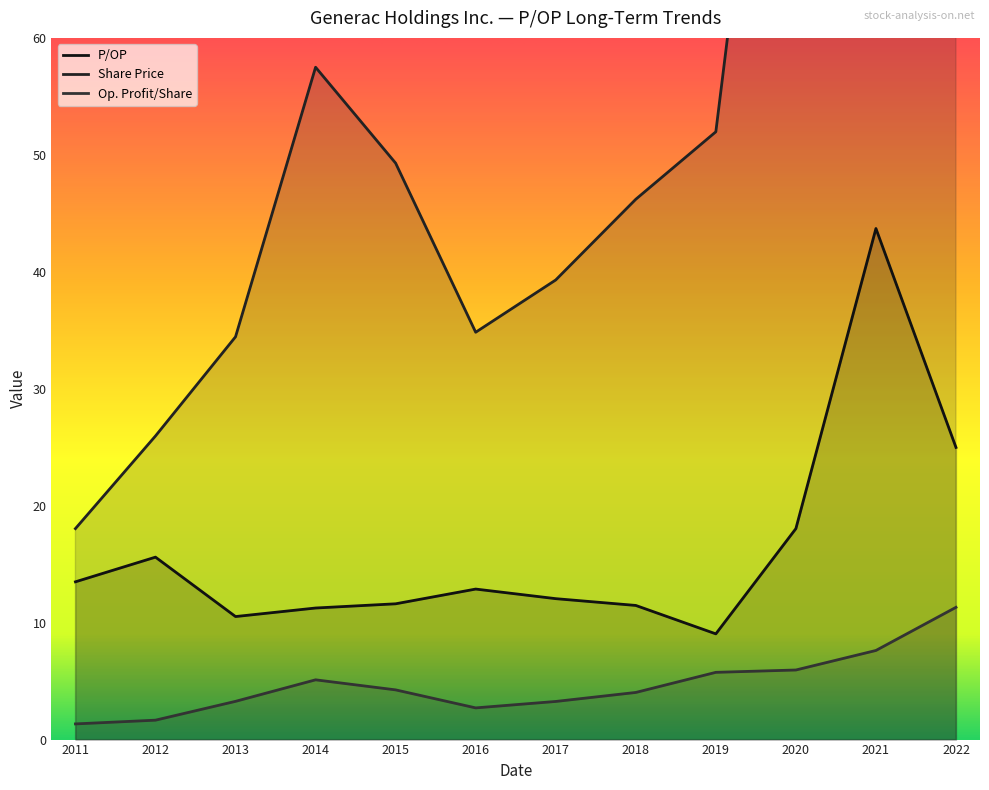

Count the number of data series in this chart.

3